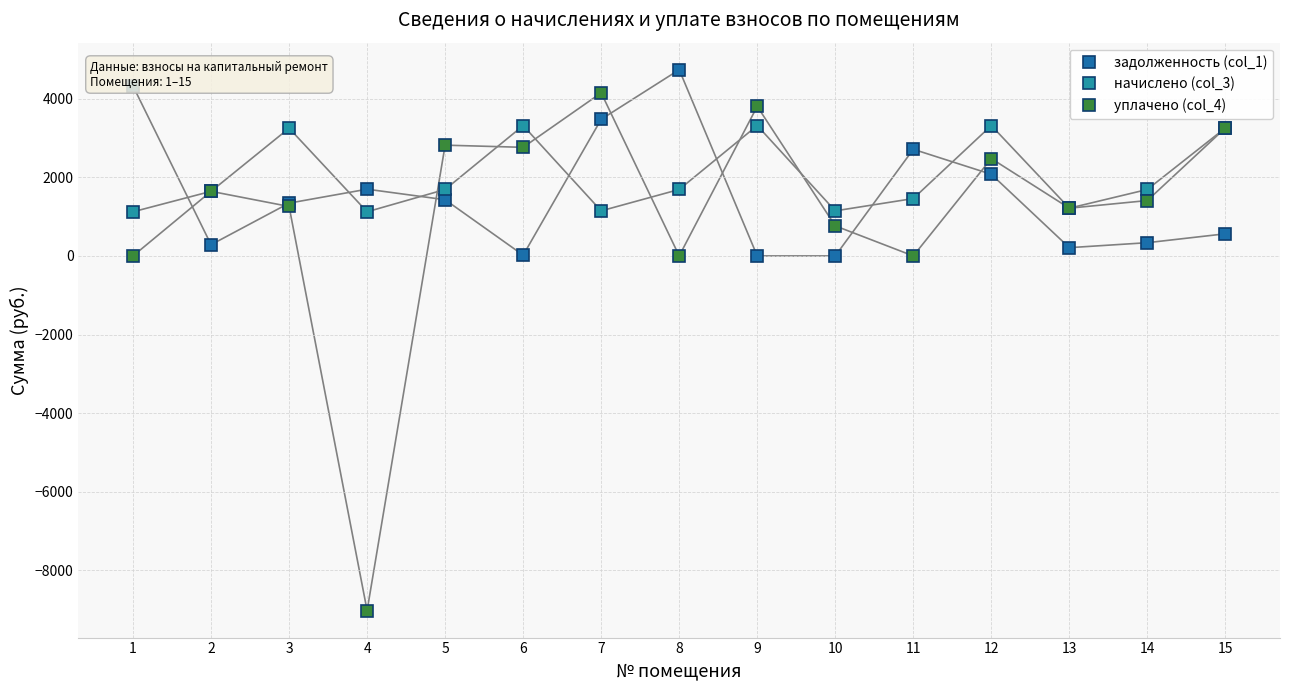

Rank the series by their maximum value, from lowest to highest.

начислено (col_3), уплачено (col_4), задолженность (col_1)